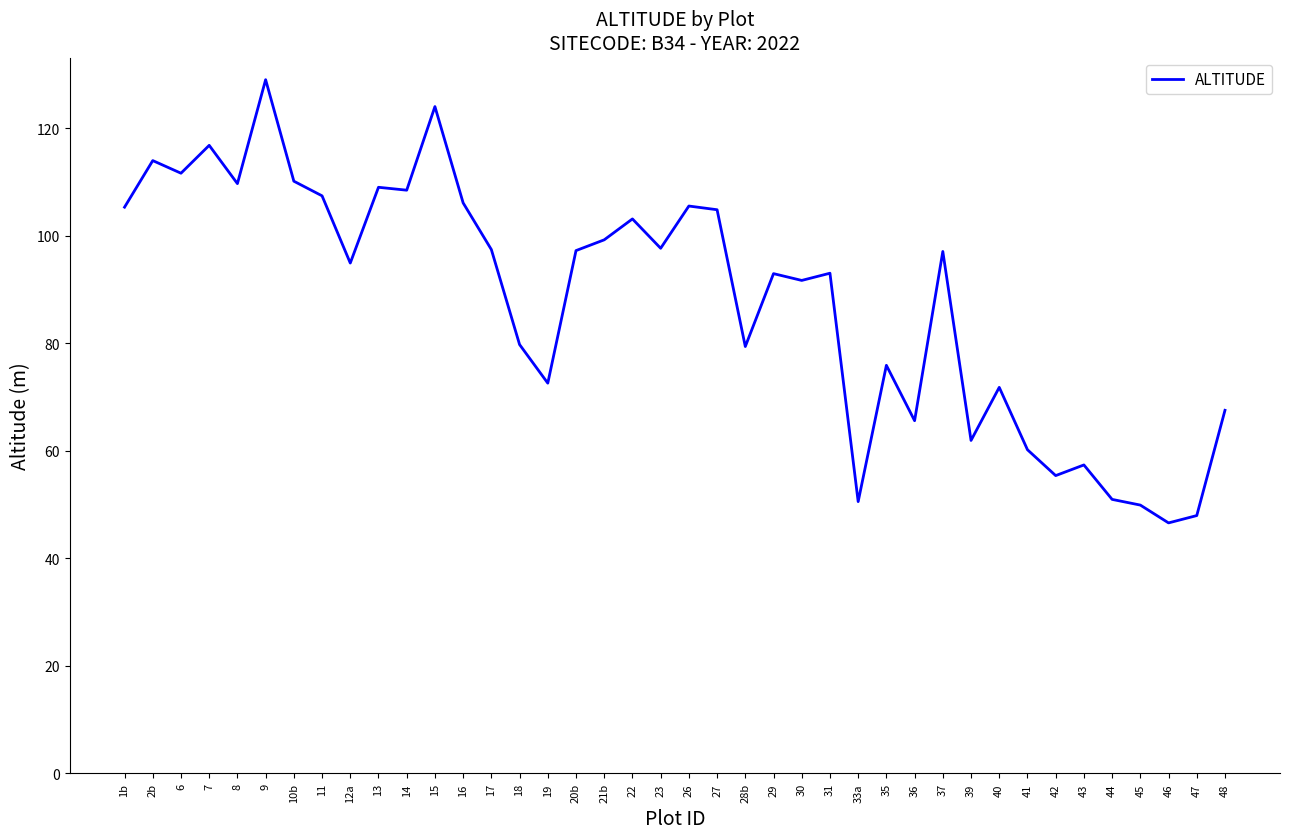

What is the ratio of the value at 28b to the value at 31?

0.9